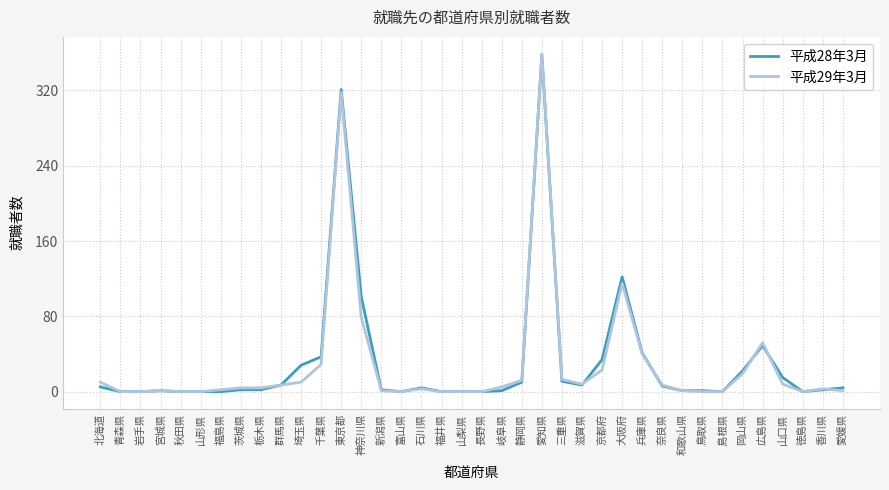

True or false: 平成29年3月 has a value of 318 at 東京都.

True